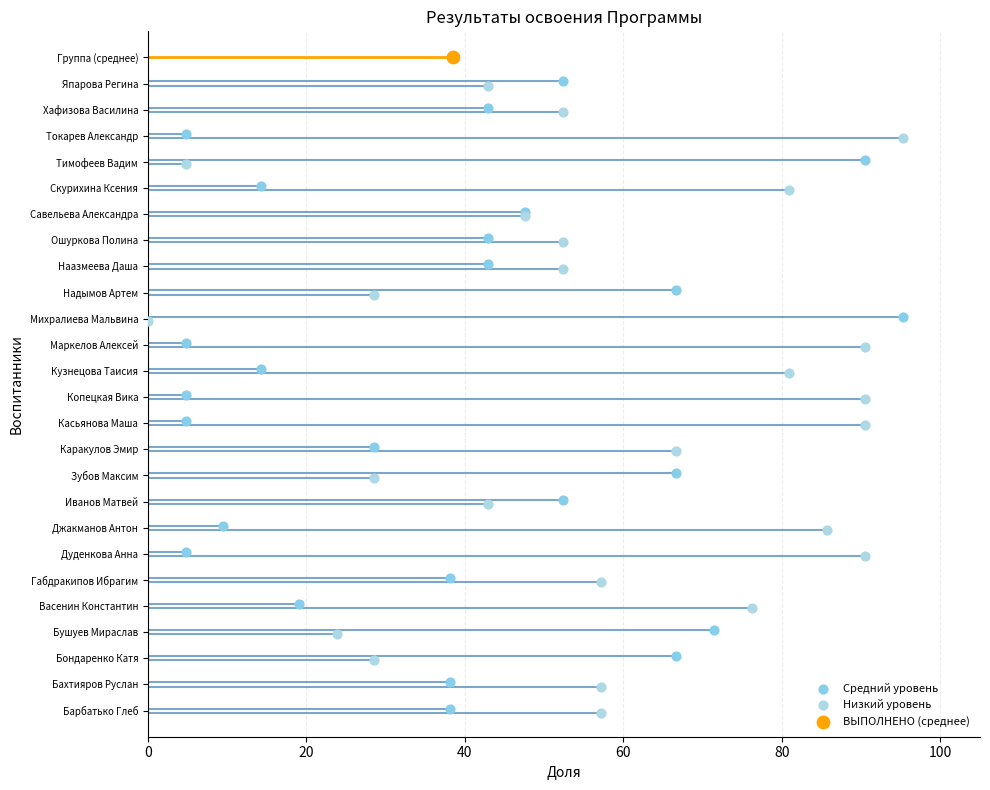

Which series reaches the minimum Y coordinate?

Низкий уровень